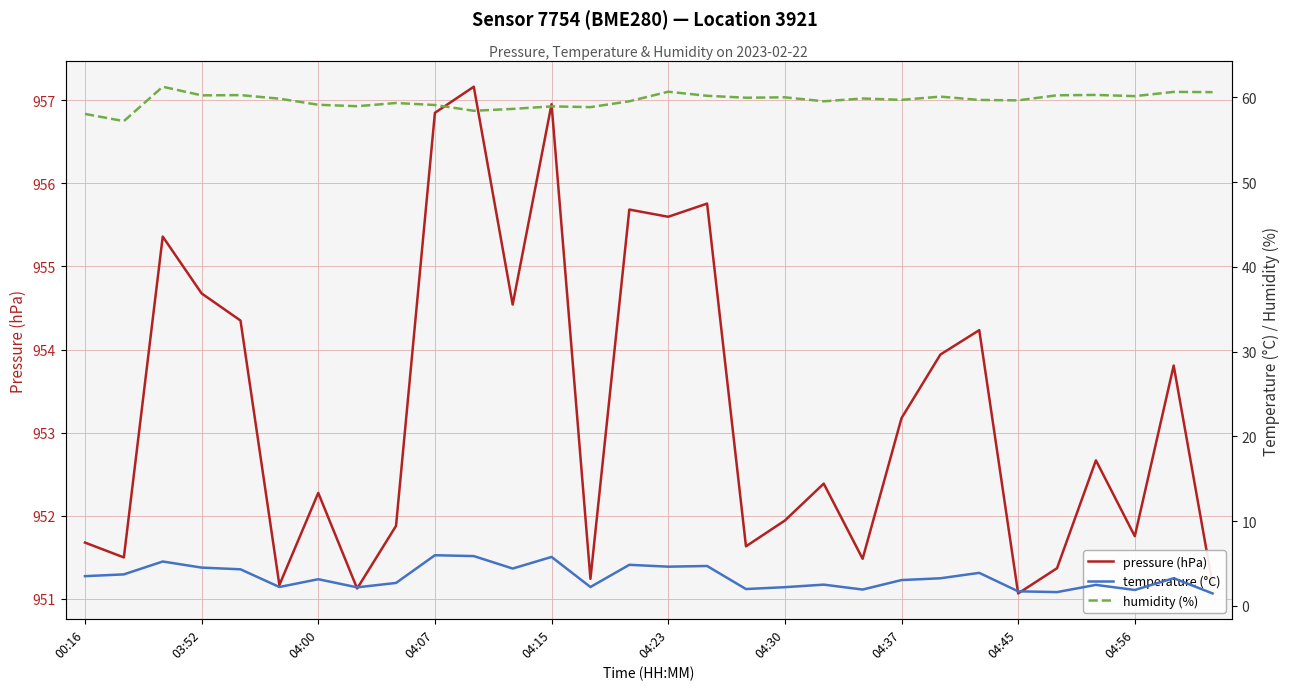

What position from the right is 19?

11